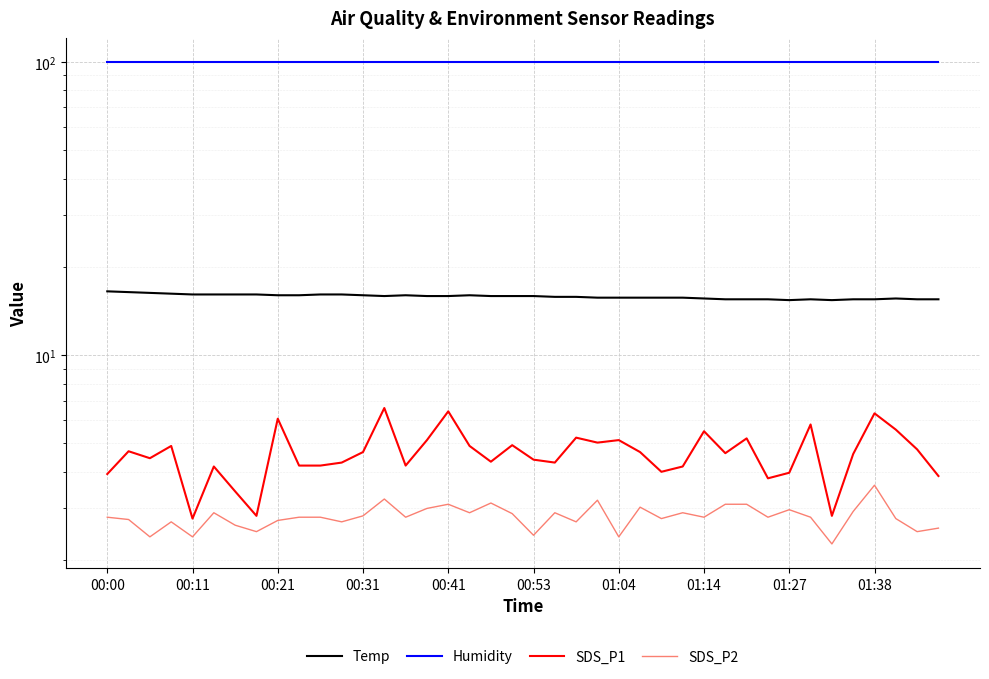

What is the greatest value displayed?

99.9